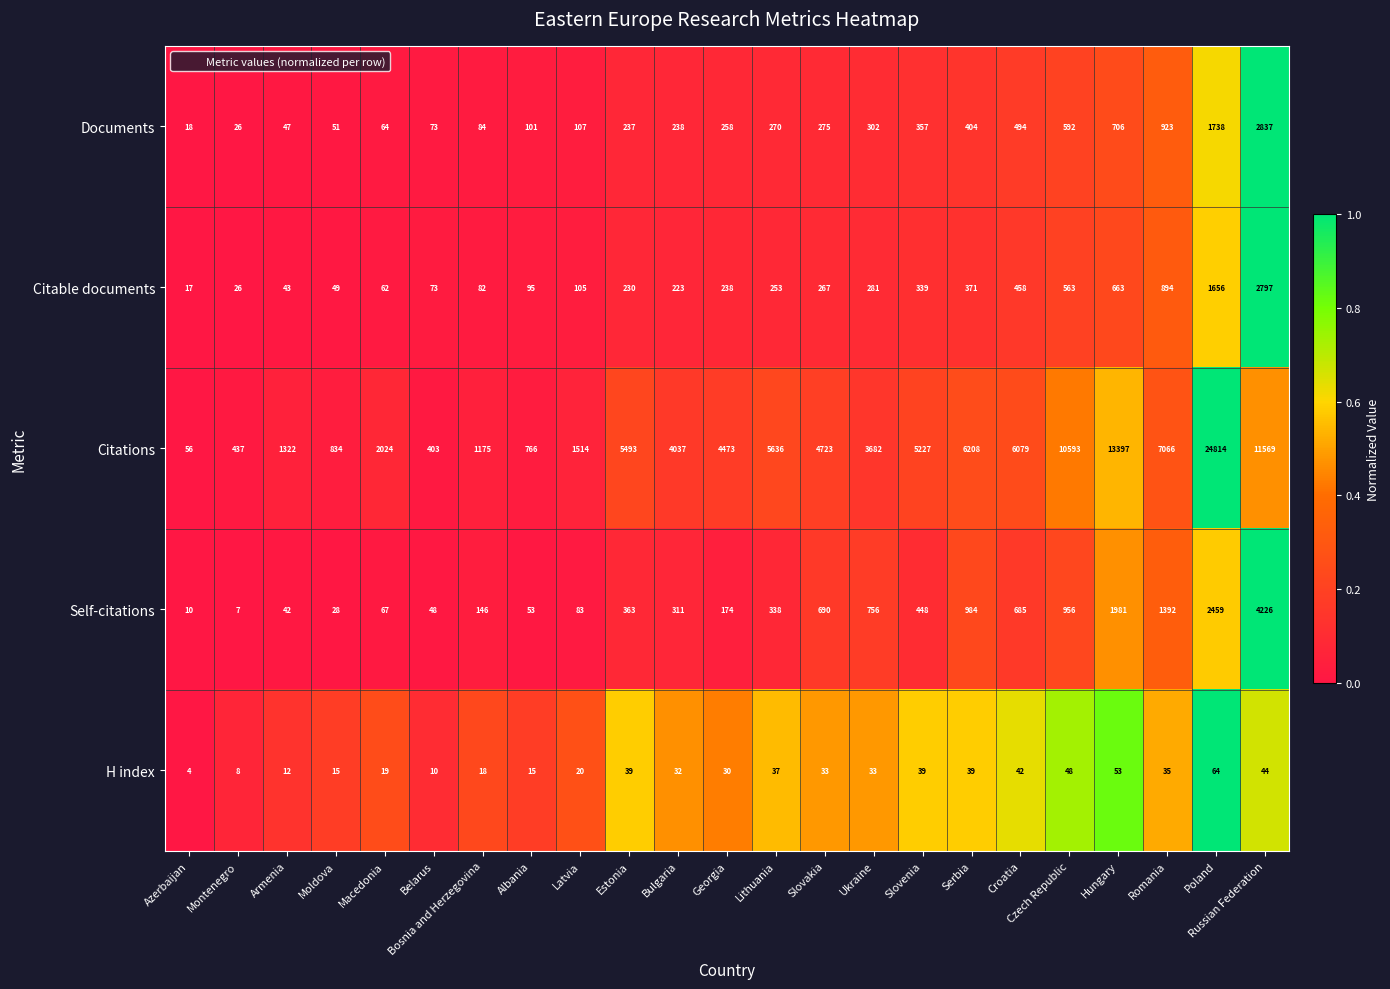

What is the maximum value shown in the chart?

24814